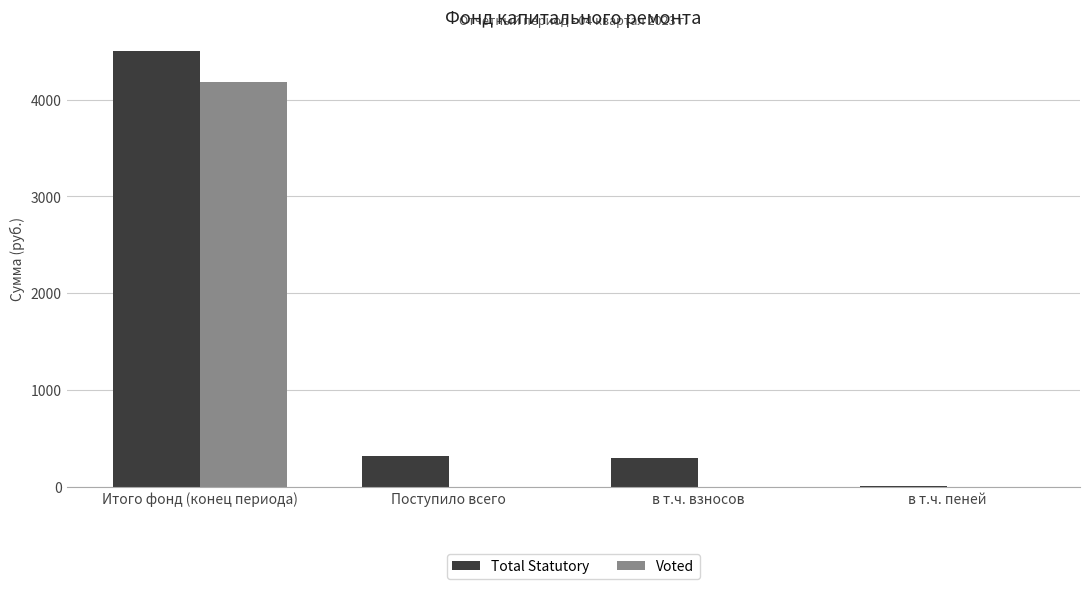

Is the value of Total Statutory at Итого фонд (конец периода) greater than the value of Voted at Итого фонд (конец периода)?

Yes